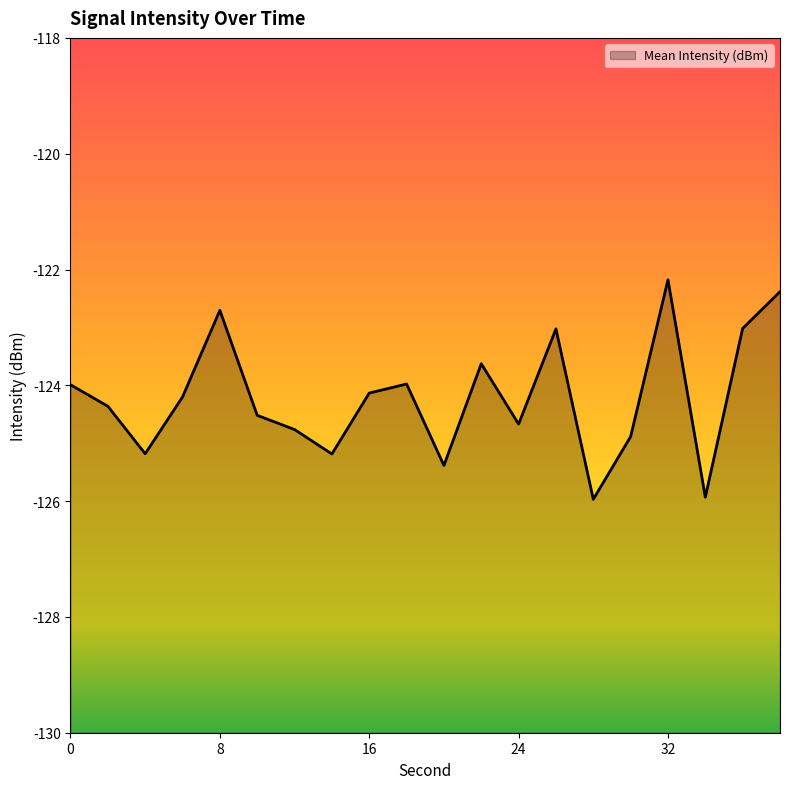

What is the greatest value displayed?

-122.2